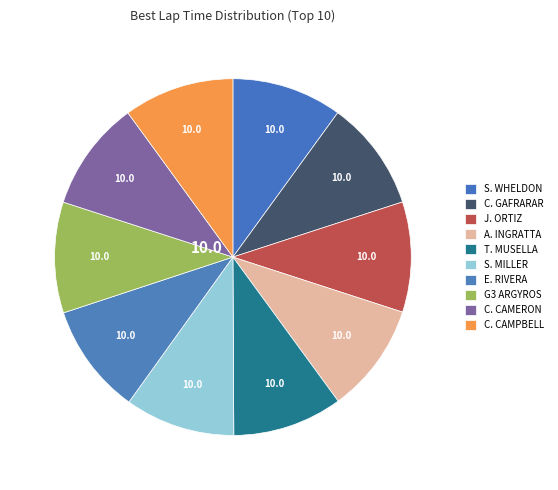

How many slices are in this pie chart?

10